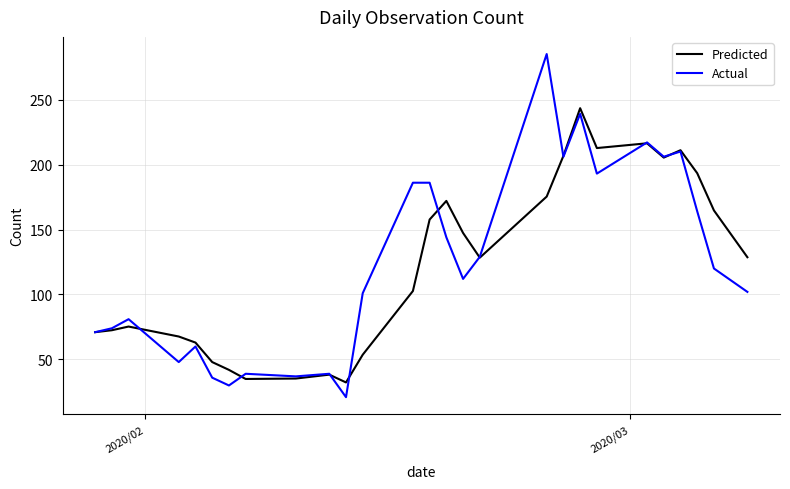

After their last crossing, which series has the higher values: Predicted or Actual?

Predicted